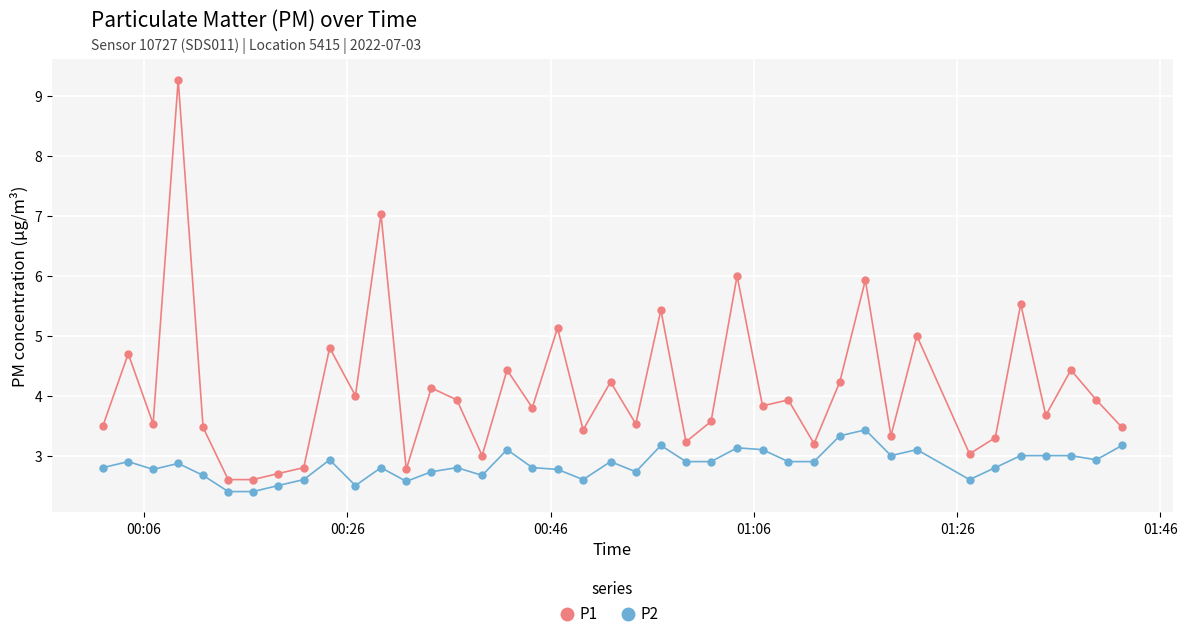

Which series has the widest spread of values?

P1